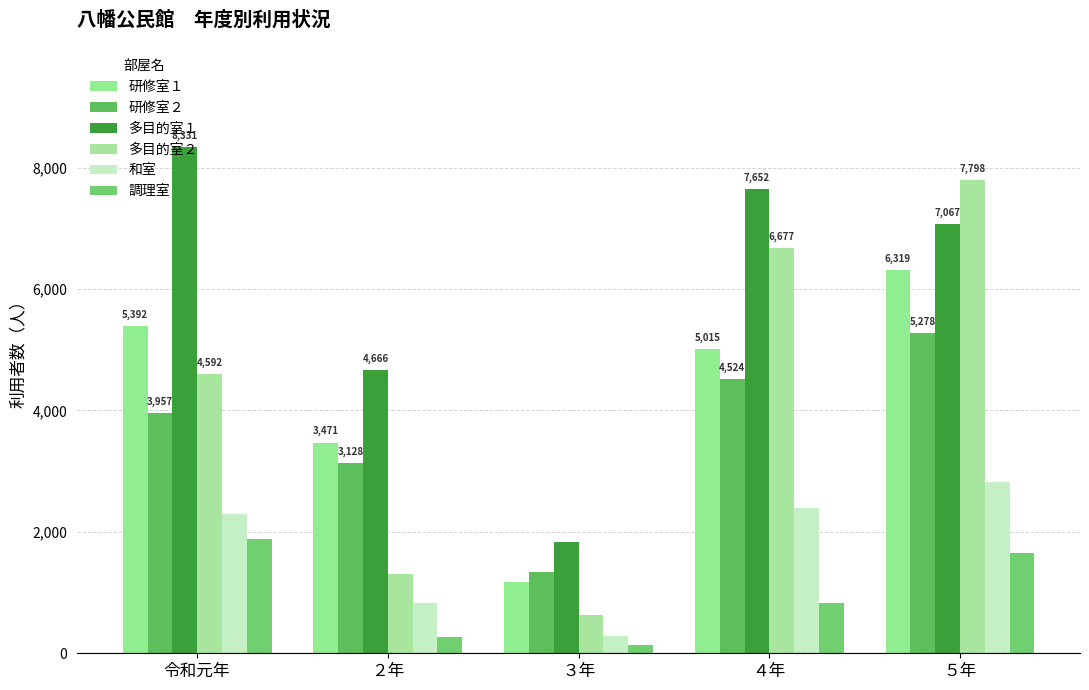

Which series has the largest total across all categories?

多目的室１